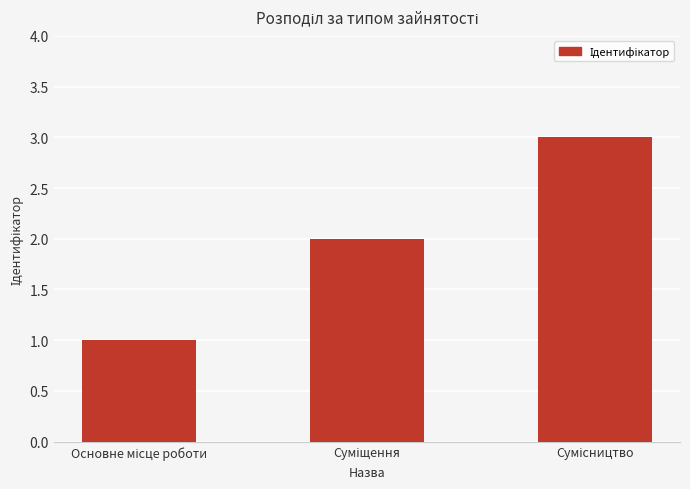

What is the maximum value shown in the chart?

3